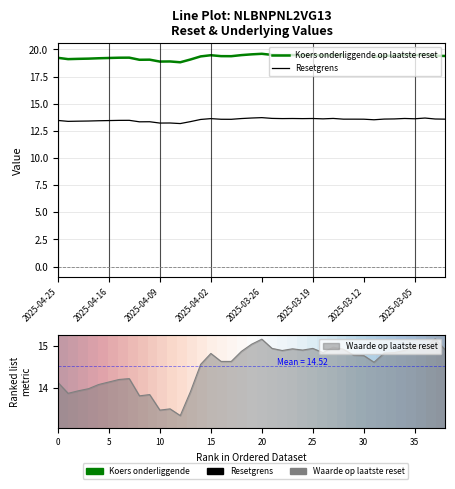

What is the value of the Resetgrens point at the 8th from the left?

13.5